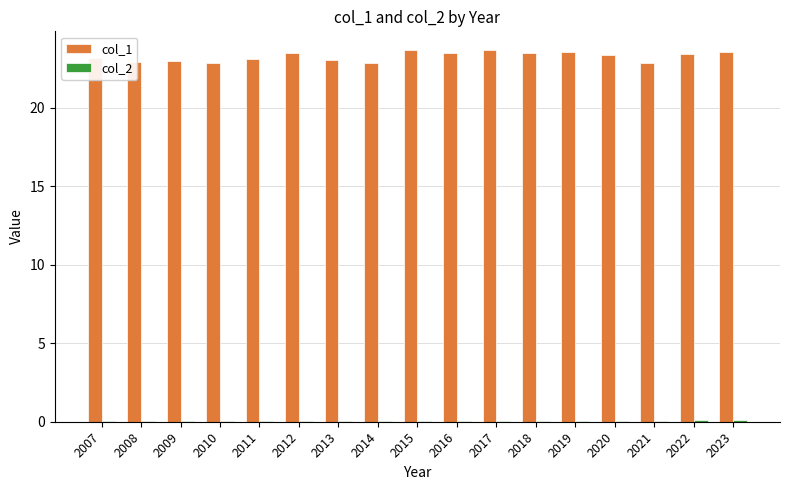

Which series has the largest total across all categories?

col_1